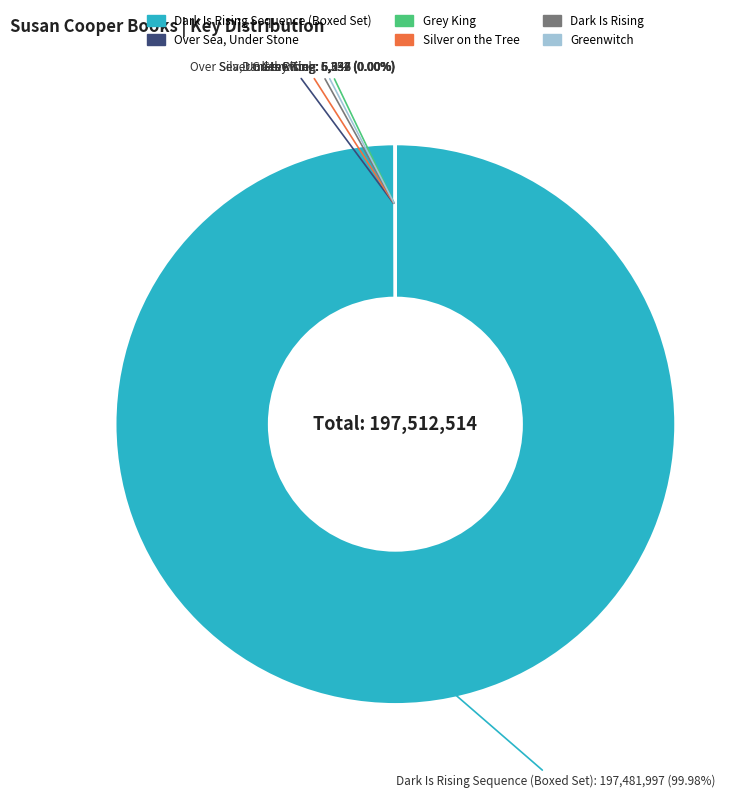

To the nearest percent, what is the average slice percentage?

17%